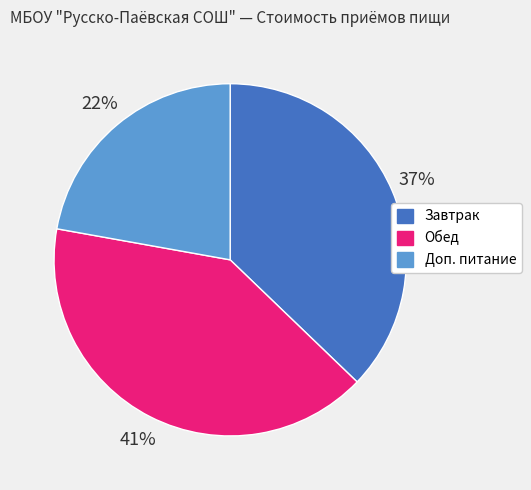

What percentage is the Завтрак slice, to the nearest percent?

37%